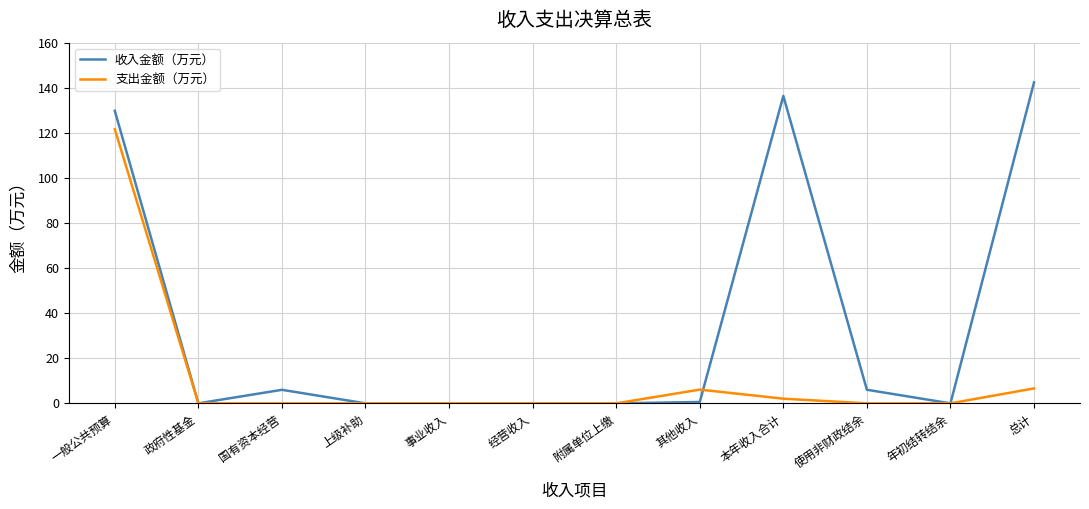

What position from the right is 附属单位上缴?

6